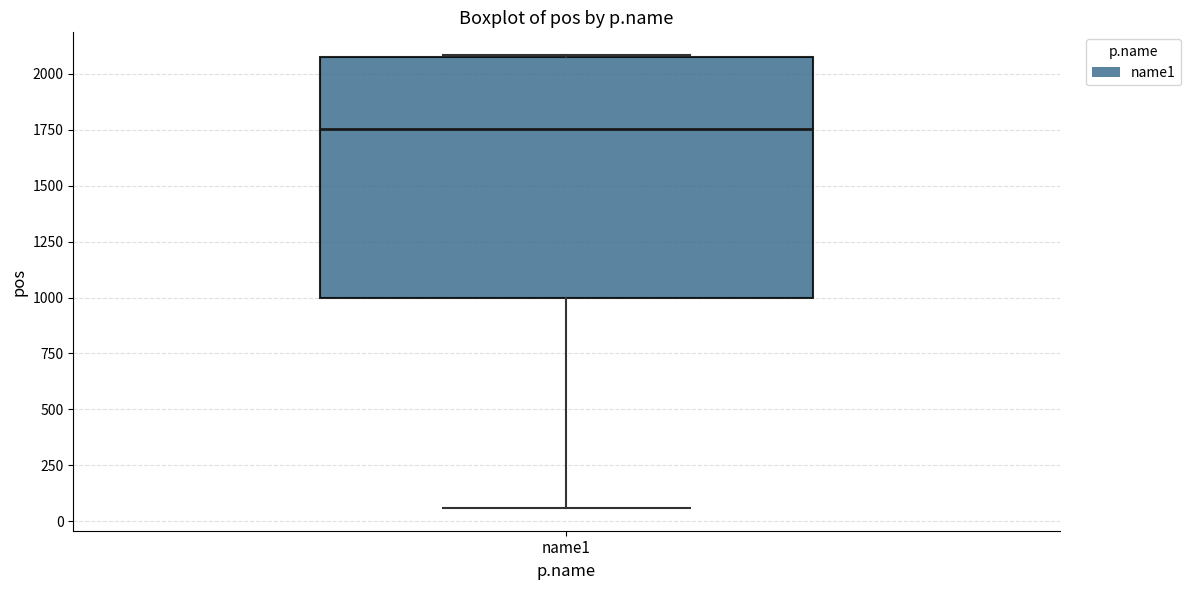

Where is the lower edge of the box for name1 on the y-axis? The values are not printed on the chart, so give them approximately, as read against the axis.

1000